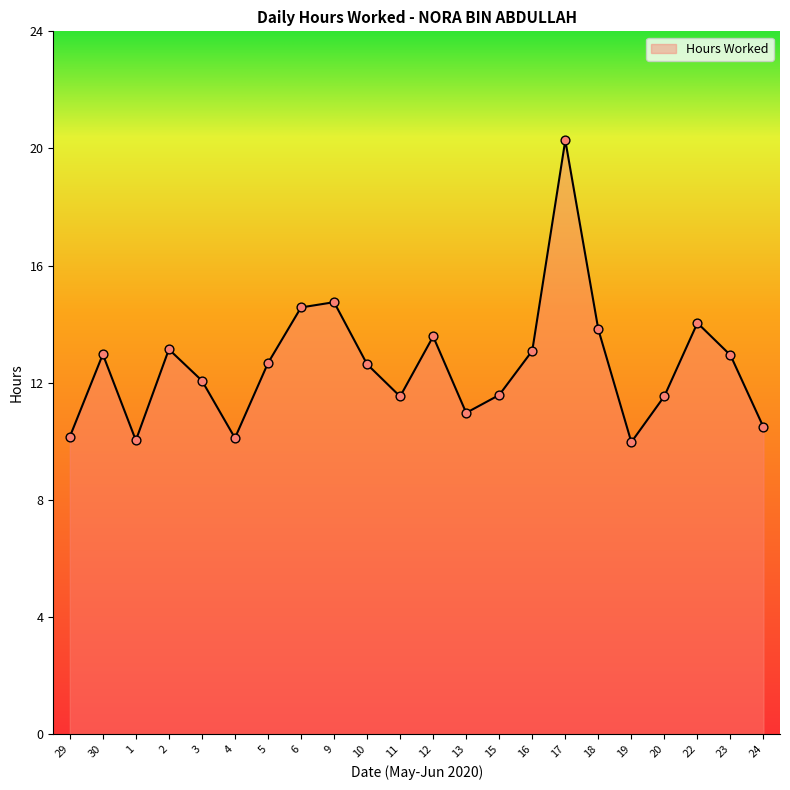

Approximately how many times larger is the value at 15 compared to 10?

0.9